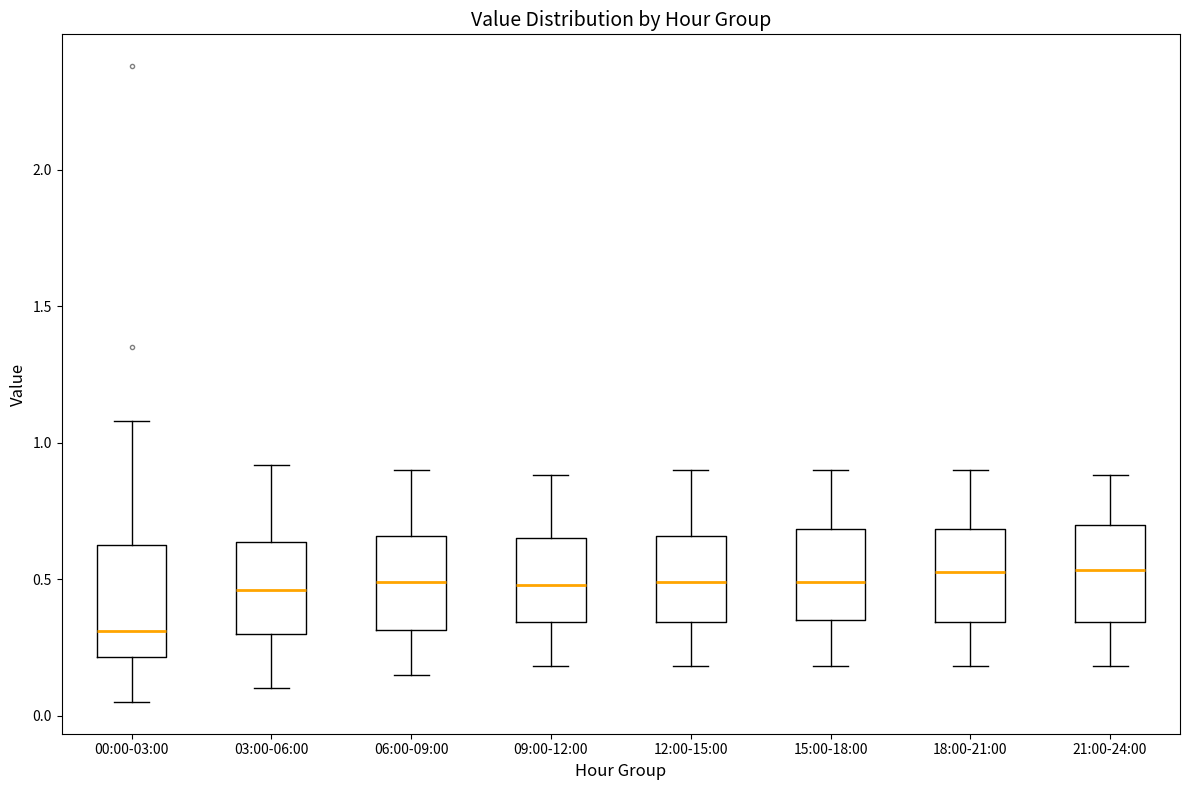

Which box has the lowest median line?

00:00-03:00